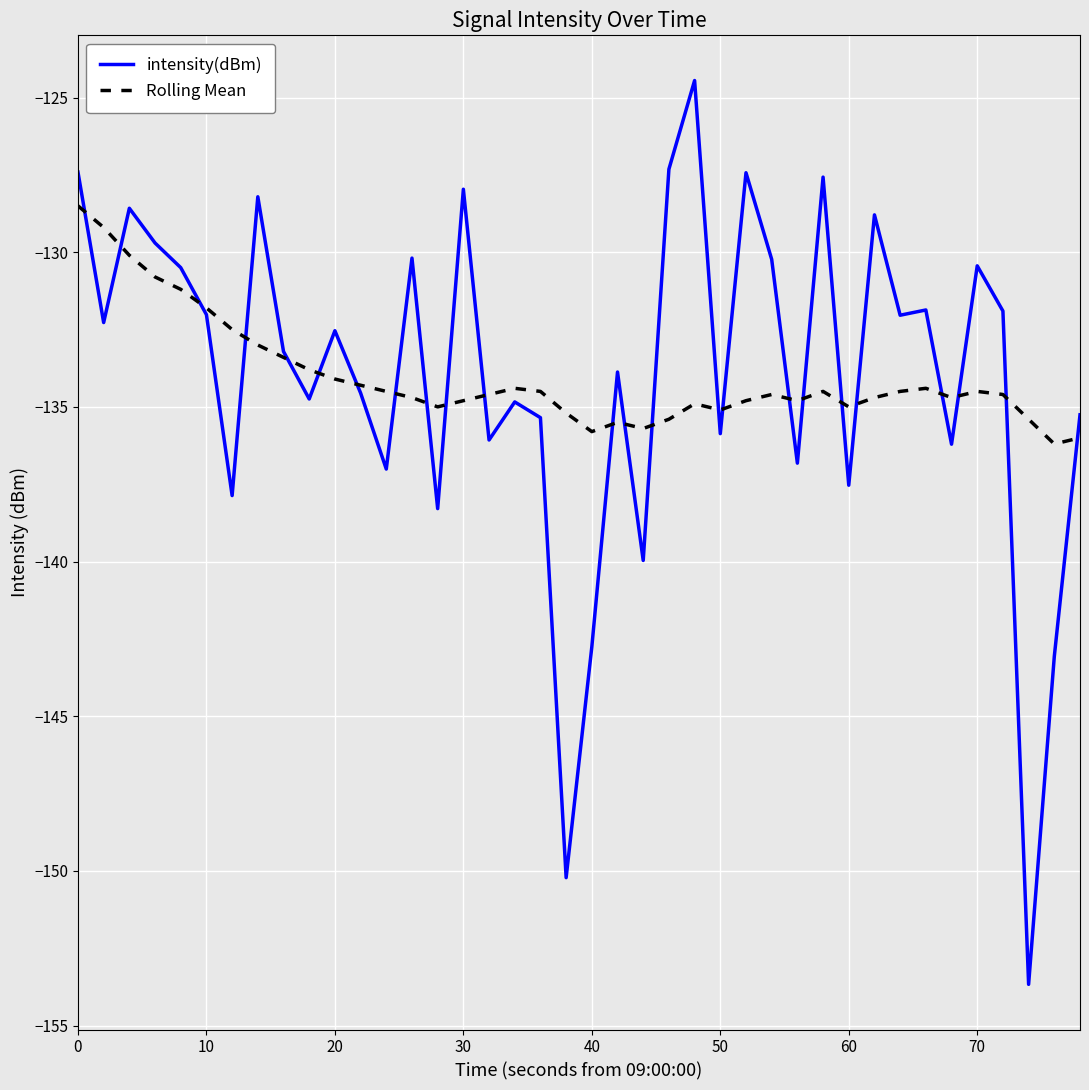

Rank the series by their maximum value, from highest to lowest.

intensity(dBm), Rolling Mean